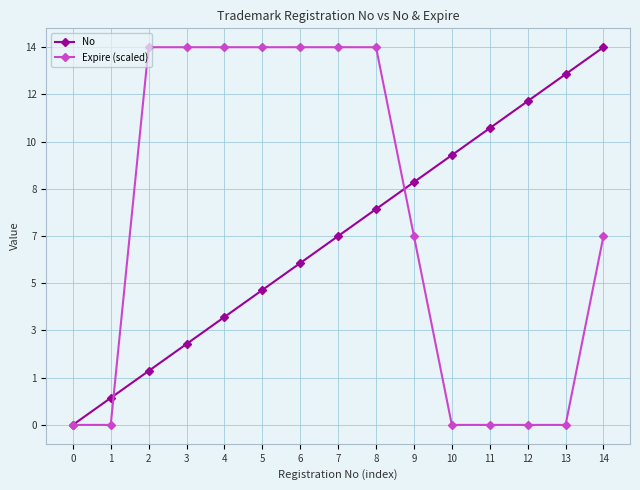

Is the value of Expire (scaled) at 3 greater than the value of No at 12?

Yes